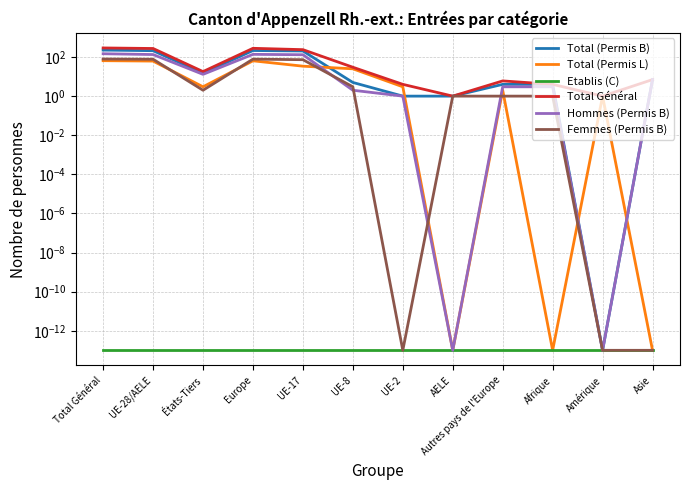

Reading right to left, list all the values displayed in this chart.

Total (Permis B): 7.0	0.0	4.0	4.0	1.0	1.0	5.0	204.0	215.0	15.0	211.0	226.0
Total (Permis L): 0.0	1.0	0.0	2.0	0.0	3.0	25.0	34.0	64.0	3.0	62.0	65.0
Etablis (C): 0.0	0.0	0.0	0.0	0.0	0.0	0.0	0.0	0.0	0.0	0.0	0.0
Total Général: 7.0	1.0	4.0	6.0	1.0	4.0	30.0	238.0	279.0	18.0	273.0	291.0
Hommes (Permis B): 7.0	0.0	3.0	3.0	0.0	1.0	2.0	131.0	137.0	13.0	134.0	147.0
Femmes (Permis B): 0.0	0.0	1.0	1.0	1.0	0.0	3.0	73.0	78.0	2.0	77.0	79.0